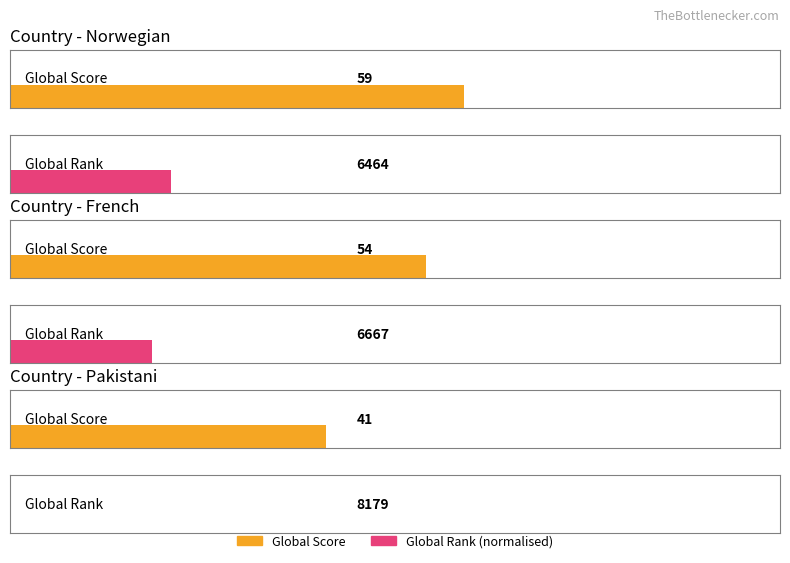

True or false: Position has a value of 4 at French.

False